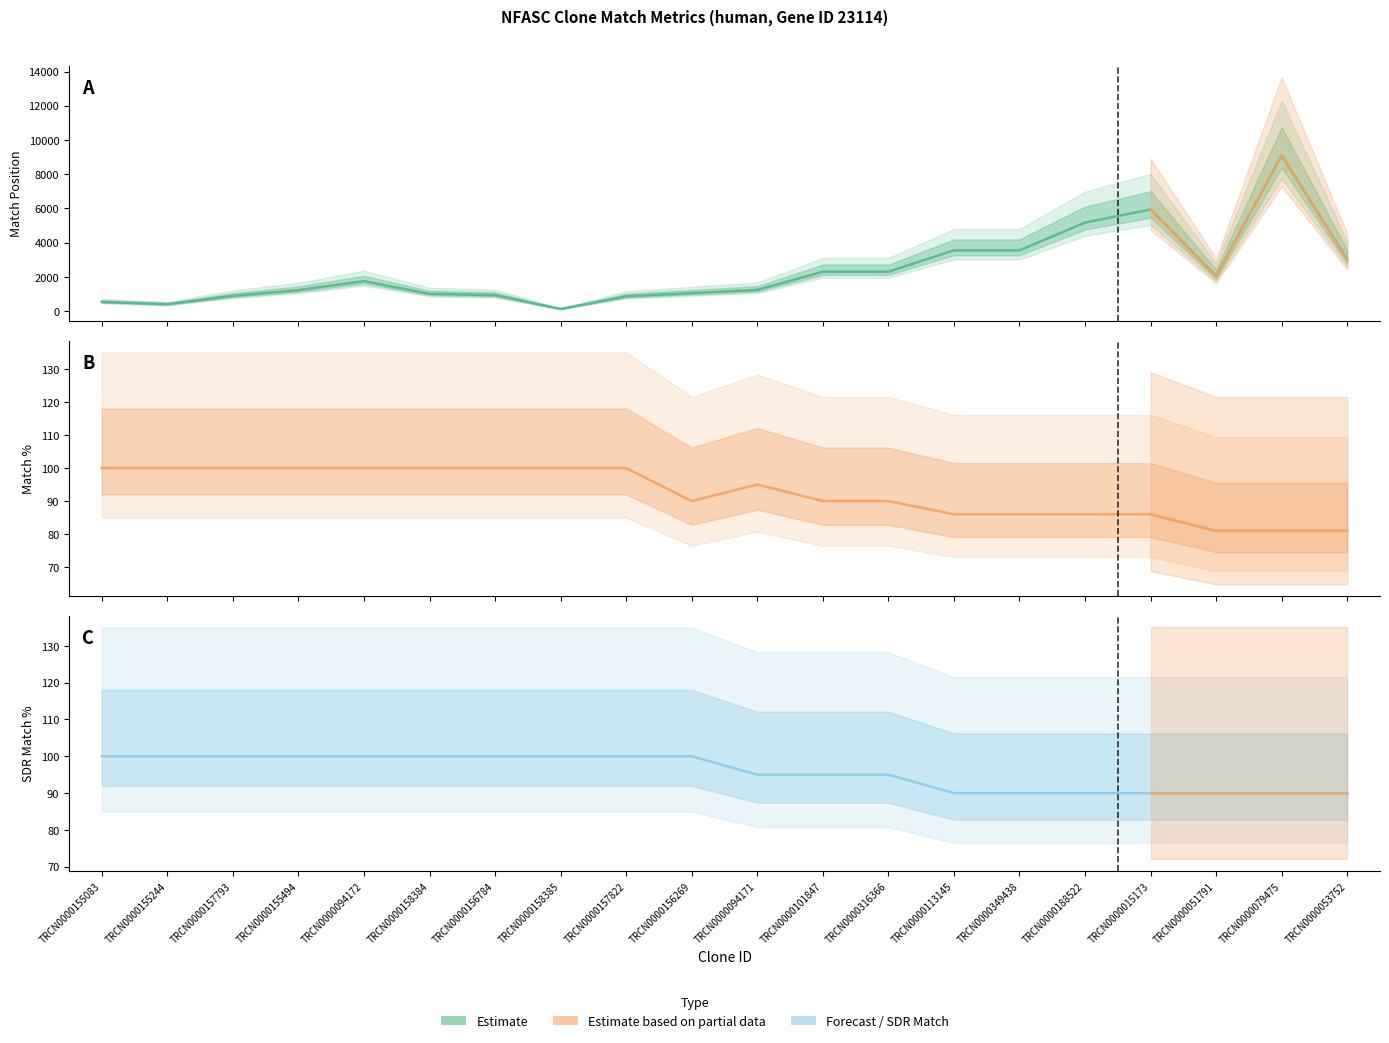

Which category has the lowest value across all series?

TRCN0000051791